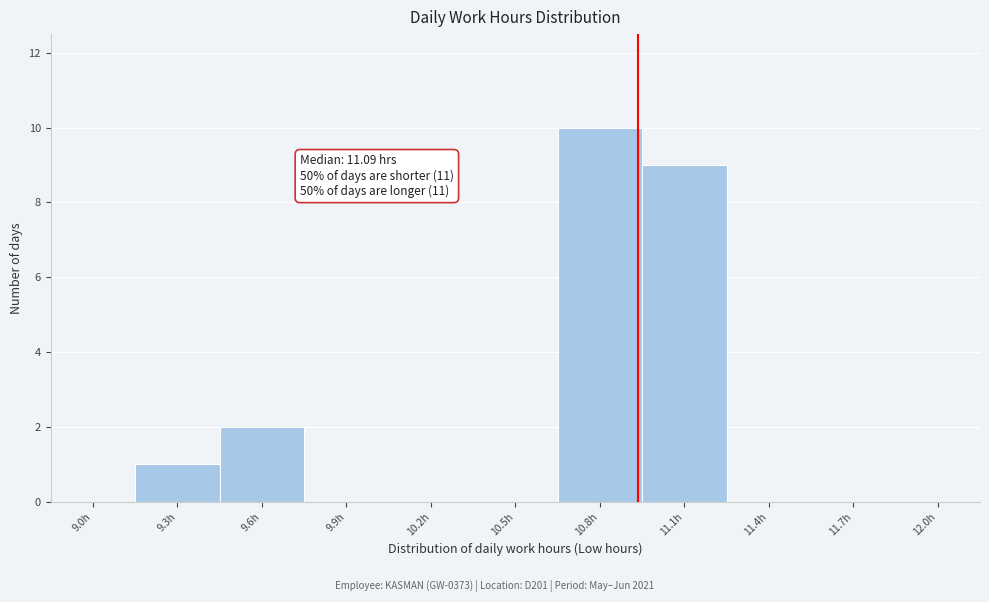

Reading left to right, list all the values displayed in this chart.

9.0h=0	9.3h=1	9.6h=2	9.9h=0	10.2h=0	10.5h=0	10.8h=10	11.1h=9	11.4h=0	11.7h=0	12.0h=0